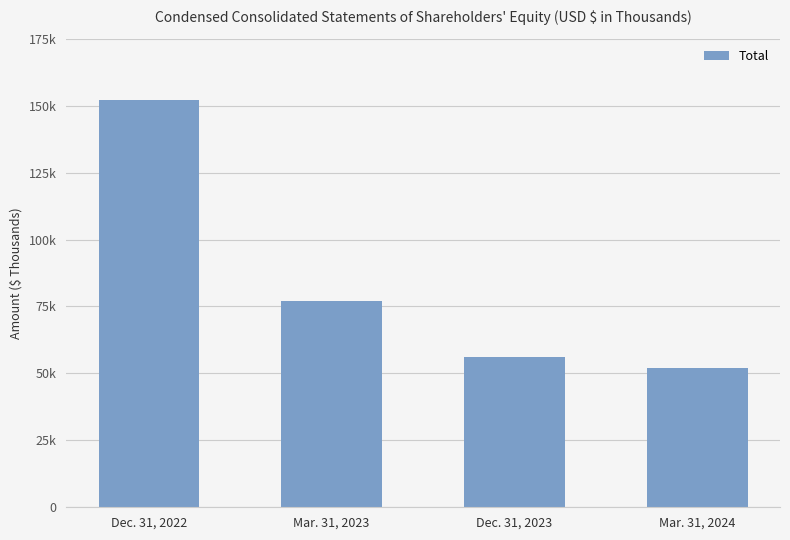

Does the chart contain any negative values?

No